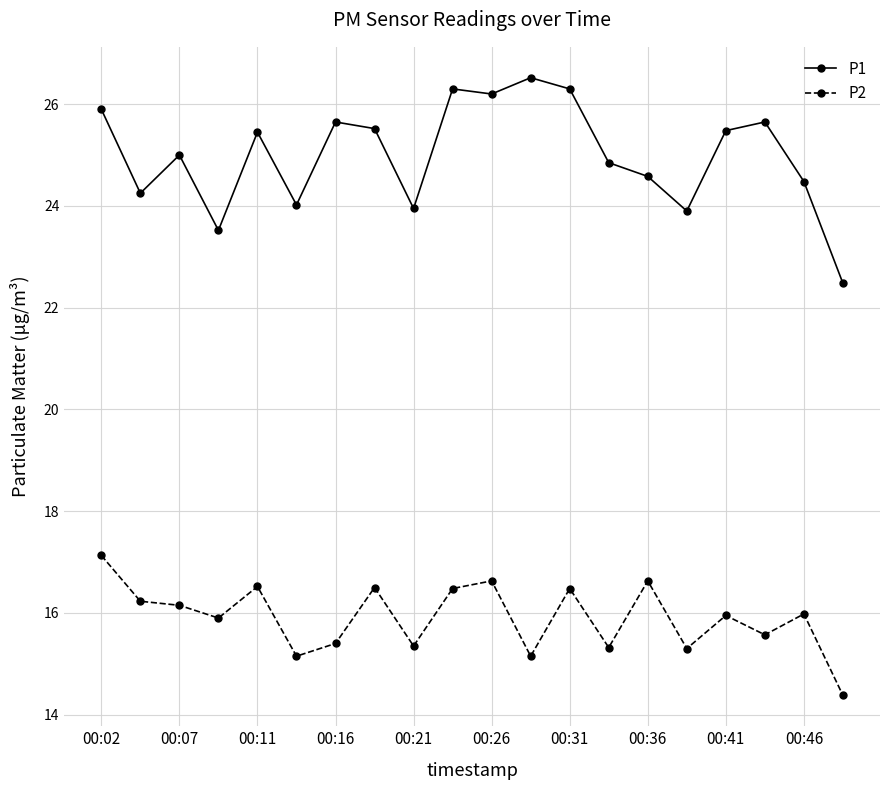

What is the greatest value displayed?

26.5